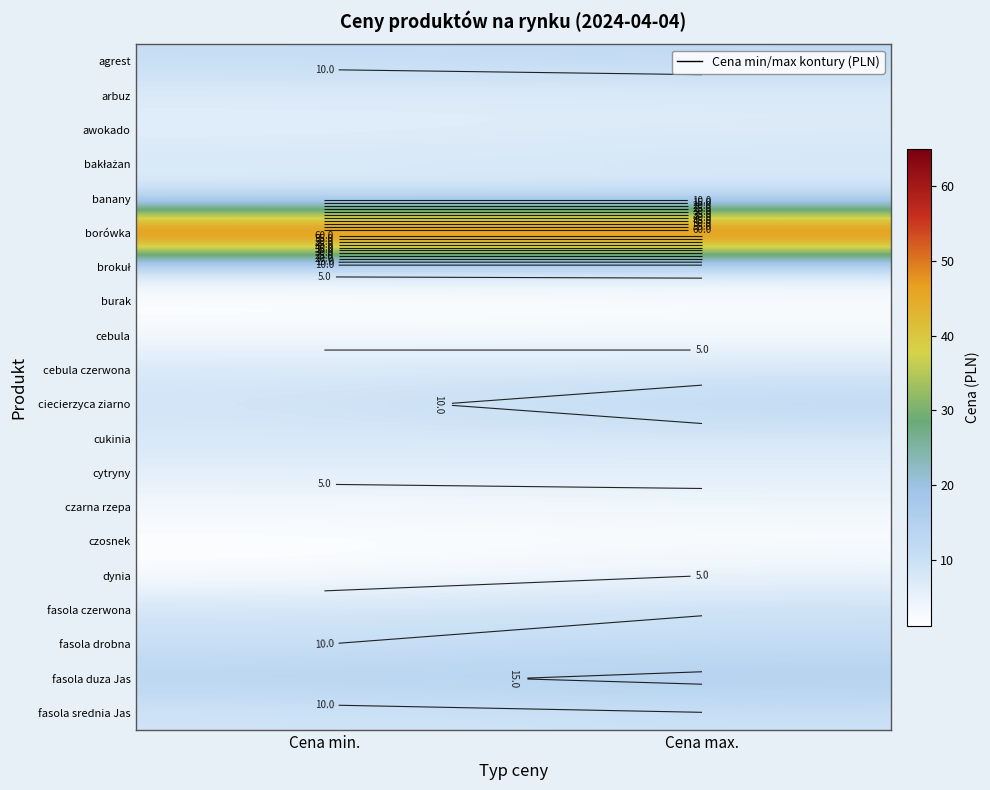

Rank the categories by arbuz value from lowest to highest.

Cena min., Cena max.